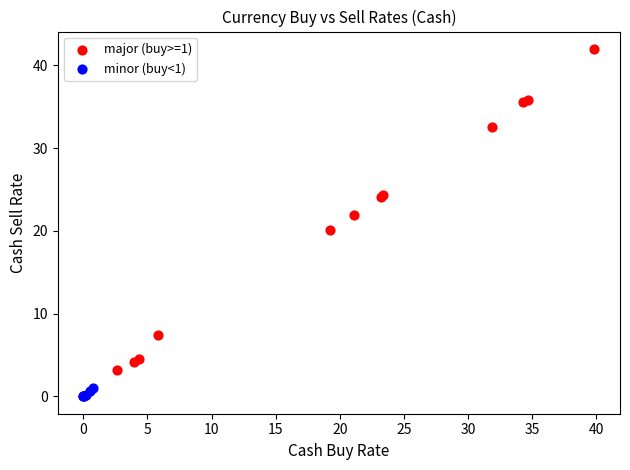

Which series reaches the minimum Y coordinate?

minor (buy<1)